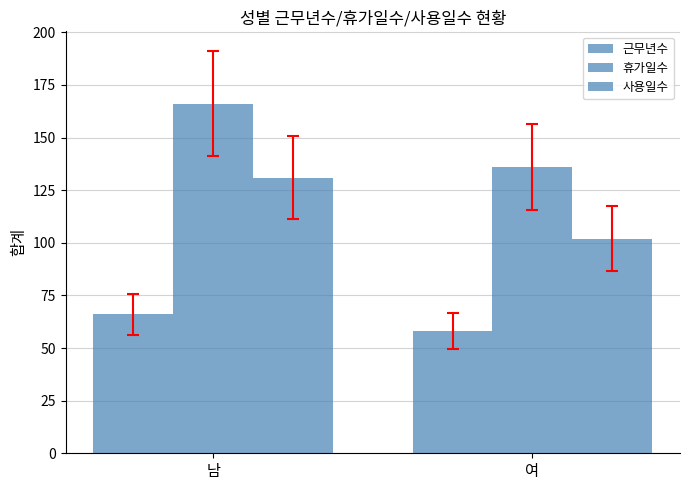

Does the chart contain any negative values?

No